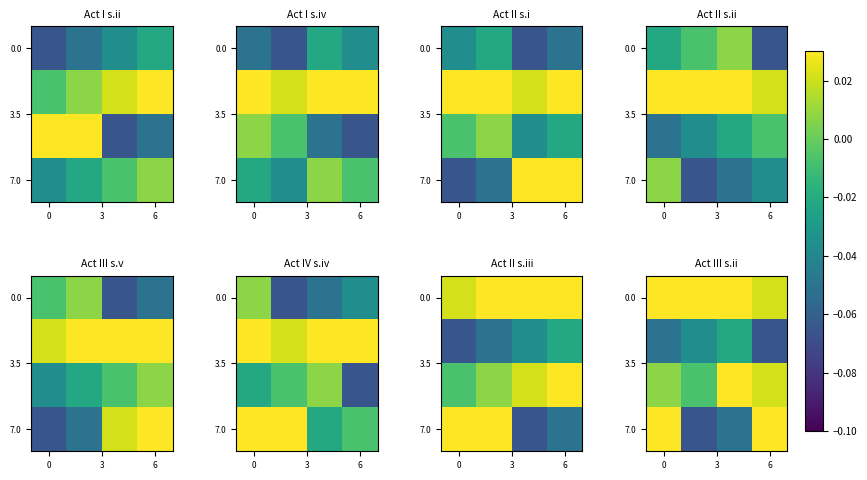

How many values in 7.0 are below zero?

2